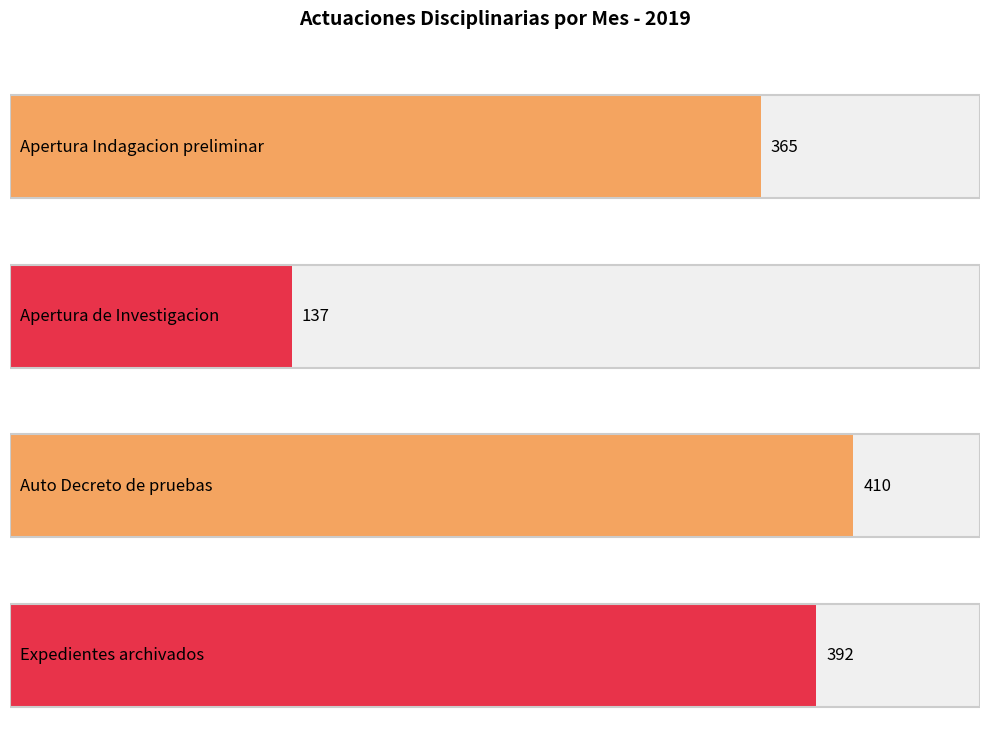

What is the sum of all Auto Decreto de pruebas values?

410